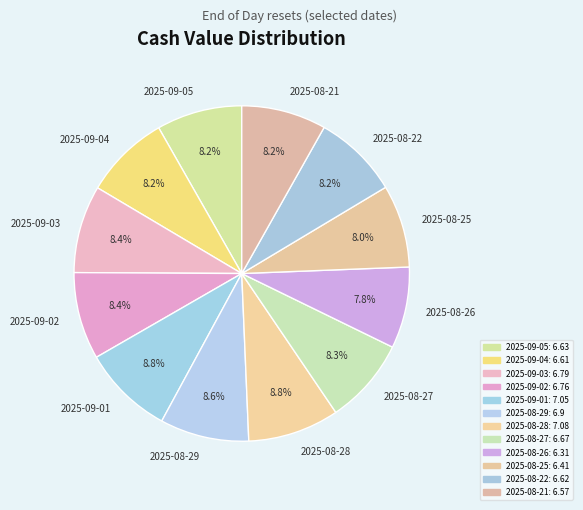

To the nearest percent, what is the average slice percentage?

8%